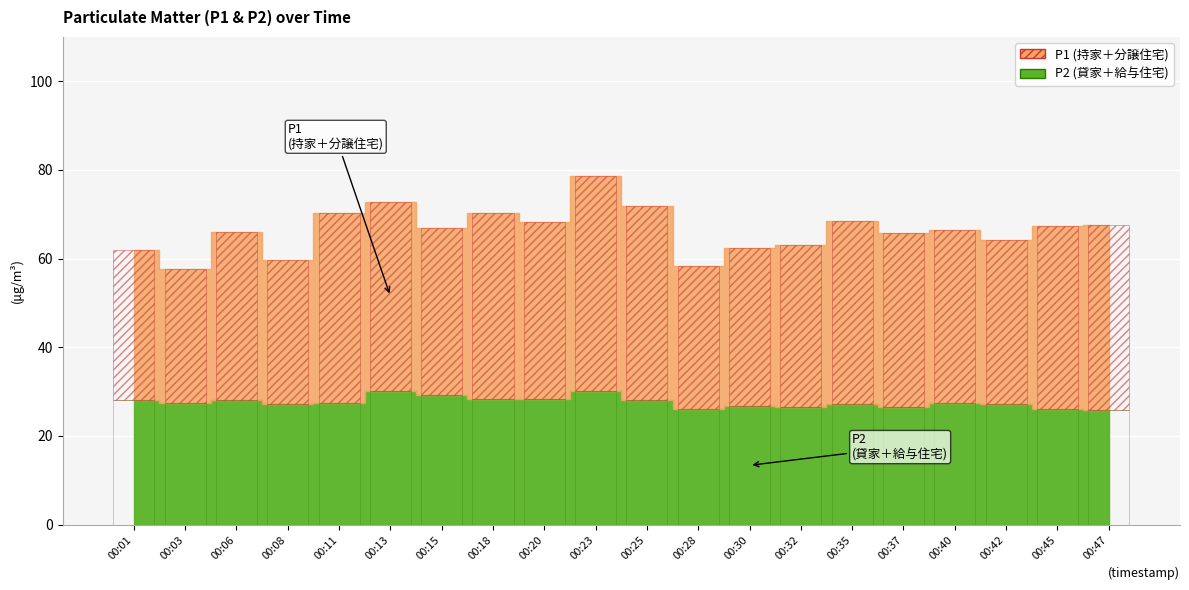

What is the value of the 18th bar from the left?

27.1